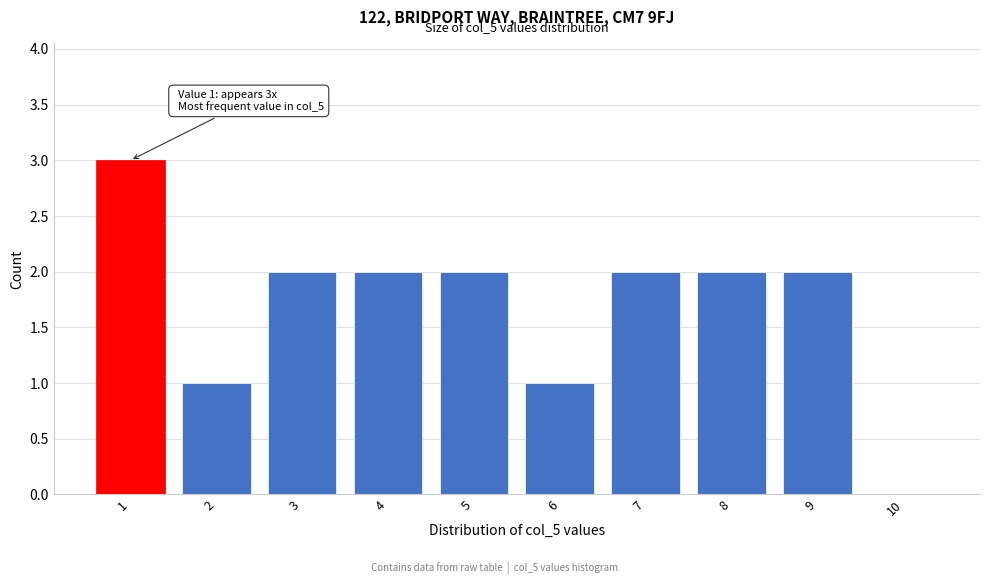

Reading right to left, extract all data points from this chart.

10=0	9=2	8=2	7=2	6=1	5=2	4=2	3=2	2=1	1=3